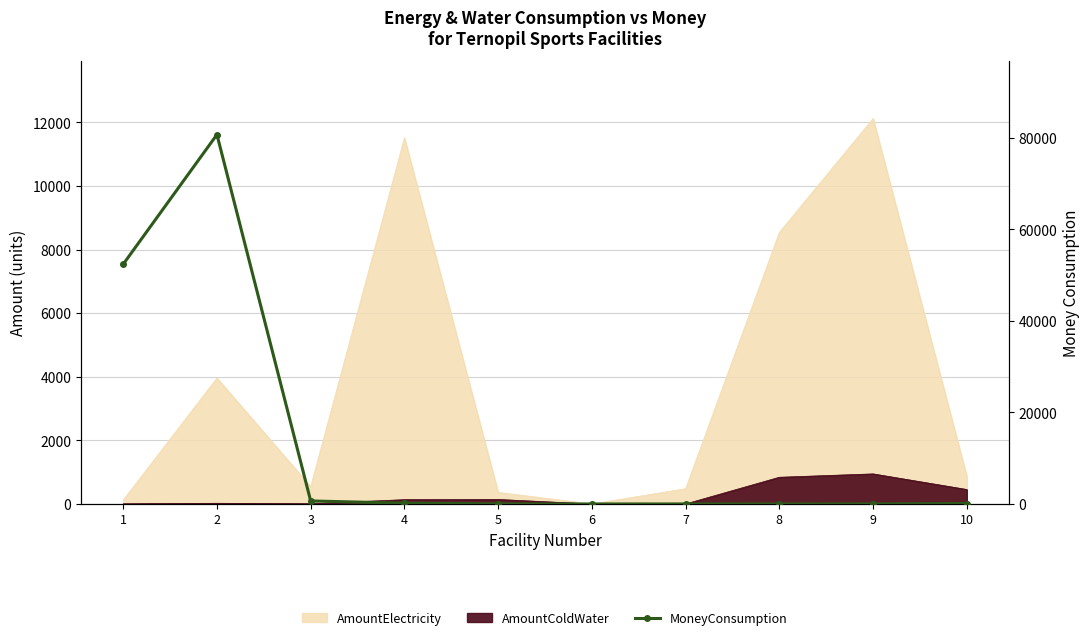

What is the sum of the values at 7 and 3?

671